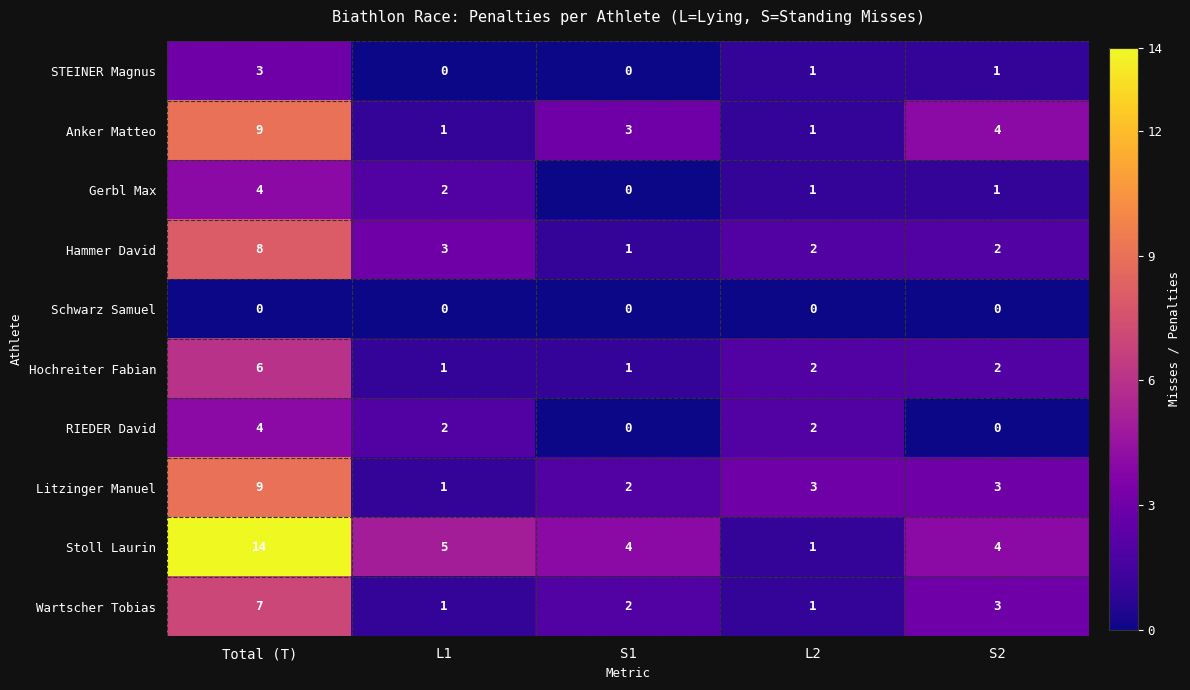

How many Wartscher Tobias values are between 1 and 3?

4